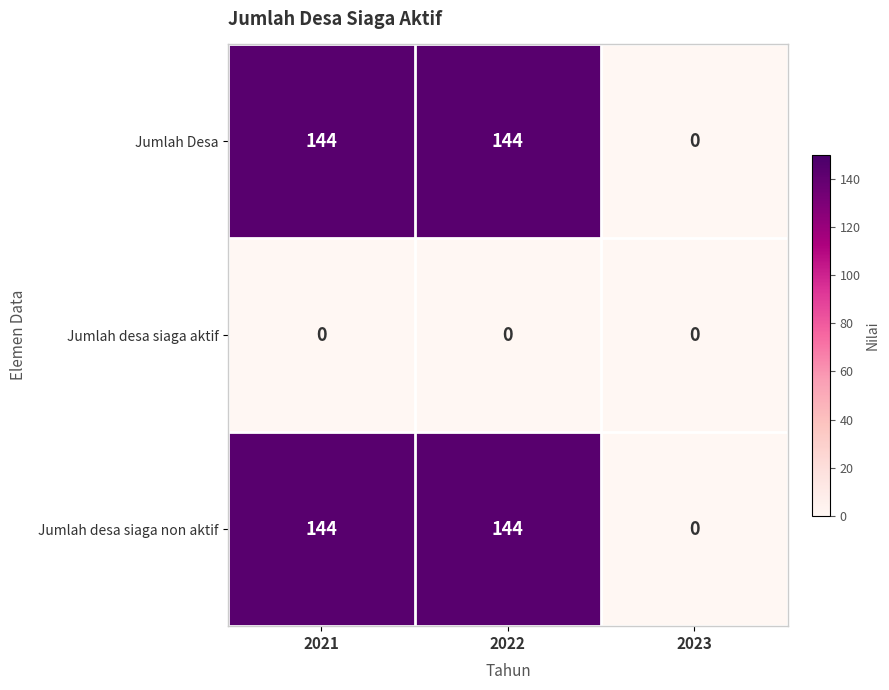

What is the difference between the highest and lowest values at 2022?

144